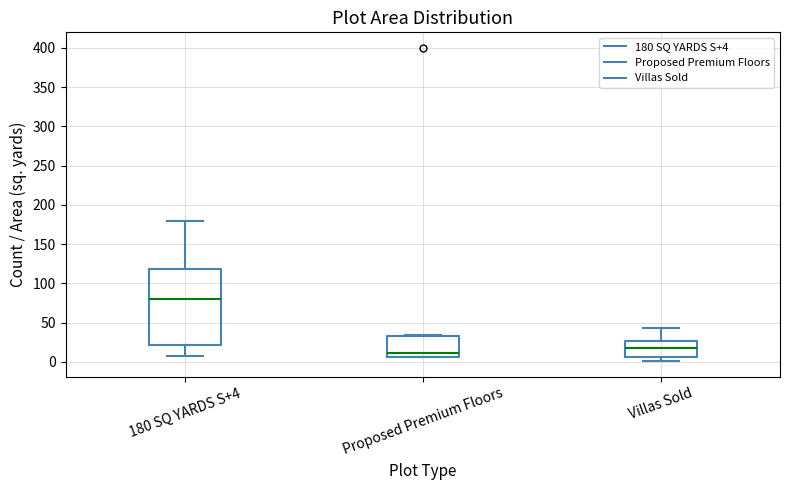

Reading left to right, read every box against the y-axis: the position of its median line, the range the box covers, and the ends of its whiskers. The values are not printed on the chart, so give them approximately, as read against the axis.

180 SQ YARDS S+4: median 80, box 20 to 120, whiskers 5 to 180
Proposed Premium Floors: median 10, box 5 to 35, whiskers 5 to 35
Villas Sold: median 20, box 5 to 25, whiskers 0 to 45